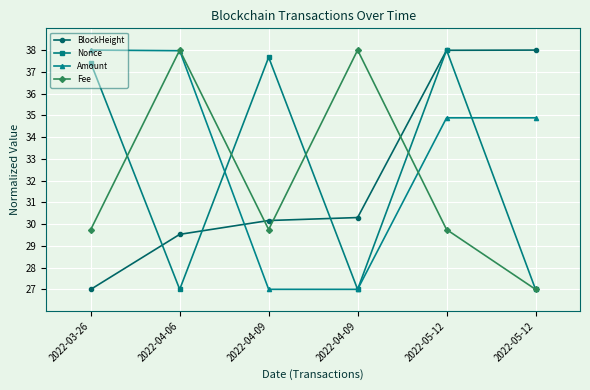

What are all the series names shown in the legend?

BlockHeight, Nonce, Amount, Fee